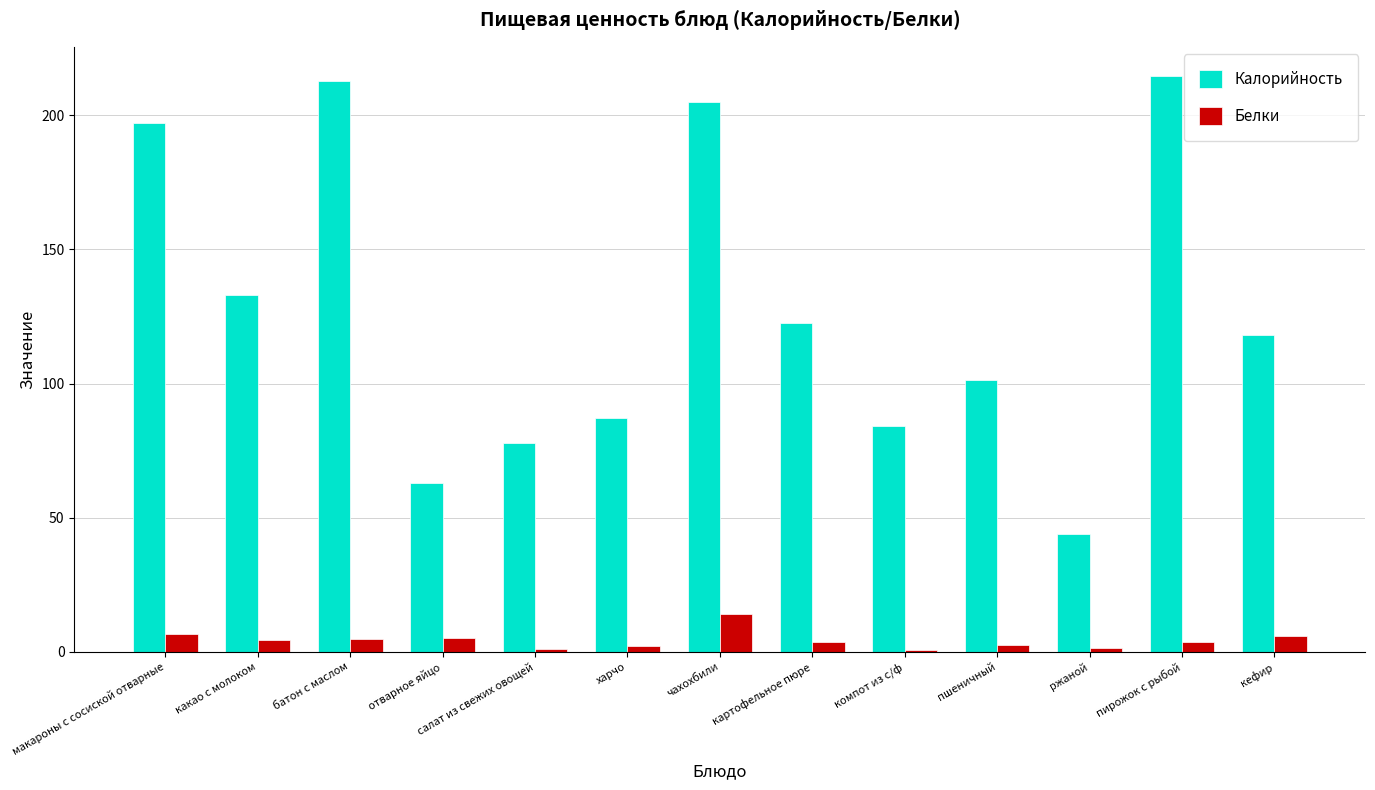

What is the maximum value shown in the chart?

214.8